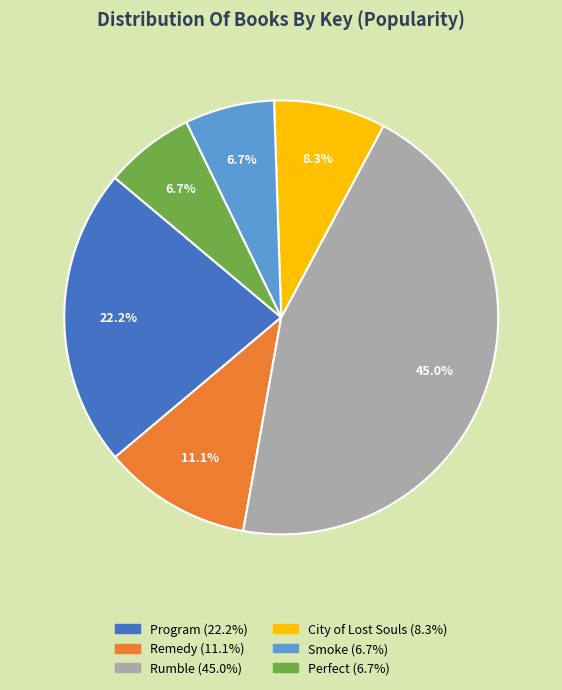

To the nearest percent, what is the difference between the largest and smallest slice percentages?

38%